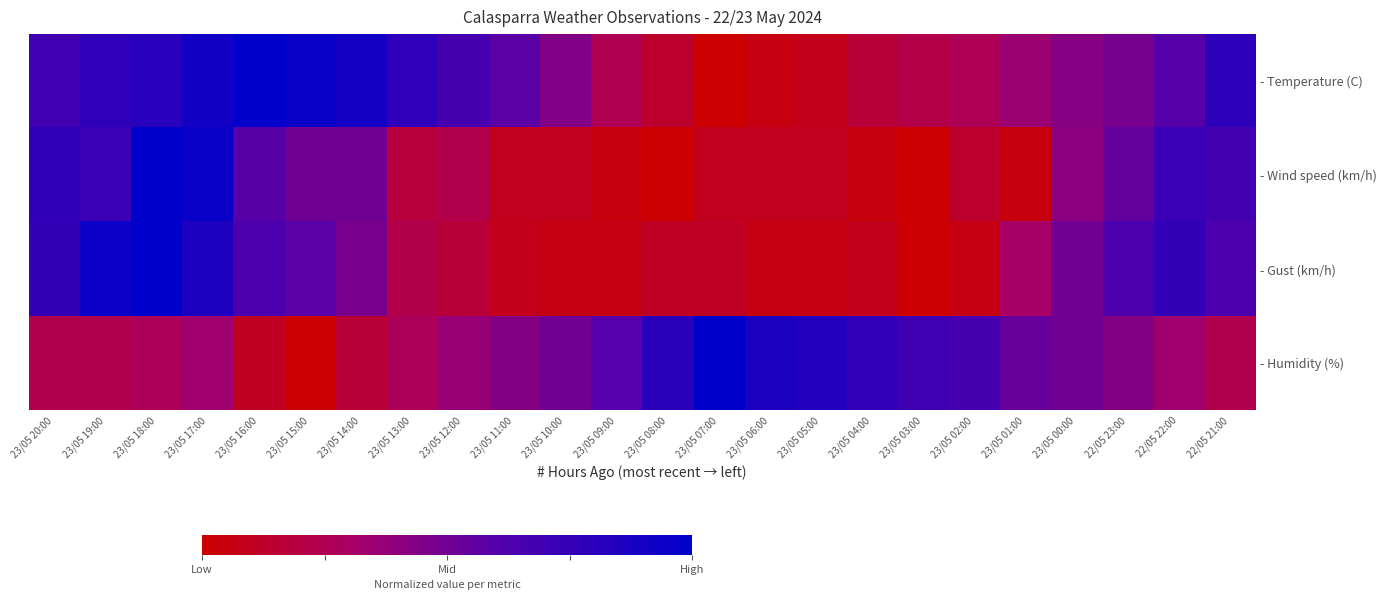

Rank the series by their average value, from lowest to highest.

- Wind speed (km/h), - Gust (km/h), - Humidity (%), - Temperature (C)